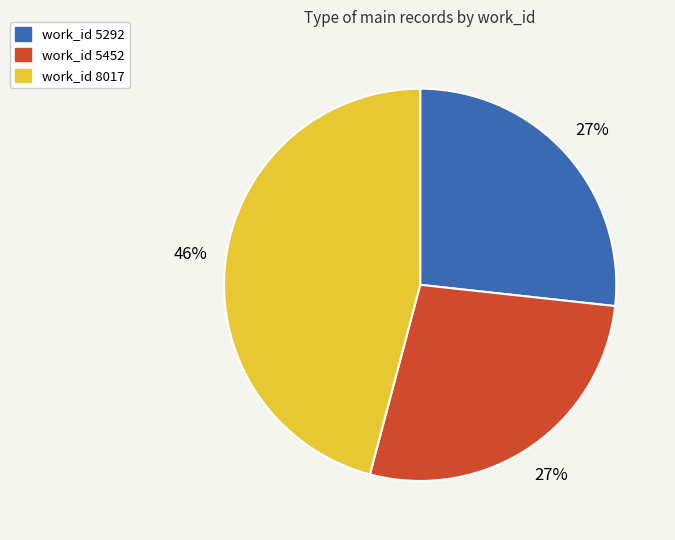

Does any single category account for the majority?

No